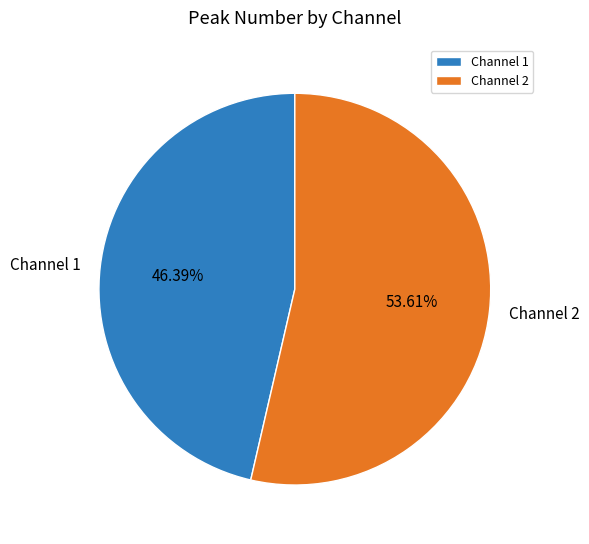

What is the ratio of the value at Channel 1 to the value at Channel 2?

0.9